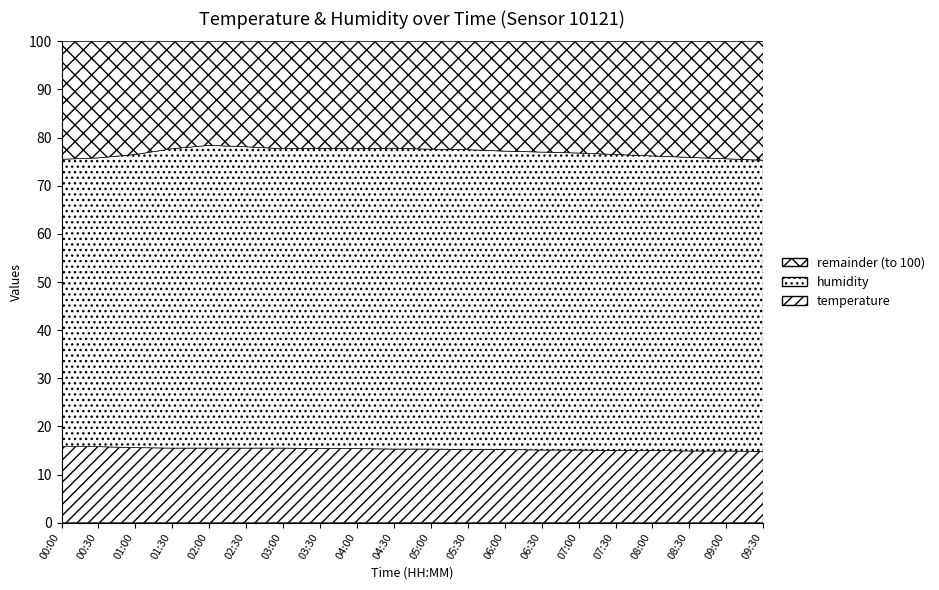

What is the label of the 10th point from the left?

04:30